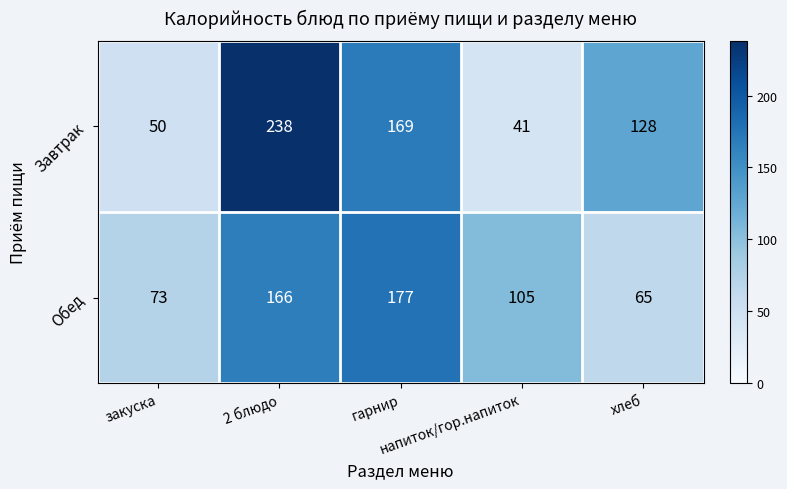

Which series has the widest spread of values?

Завтрак